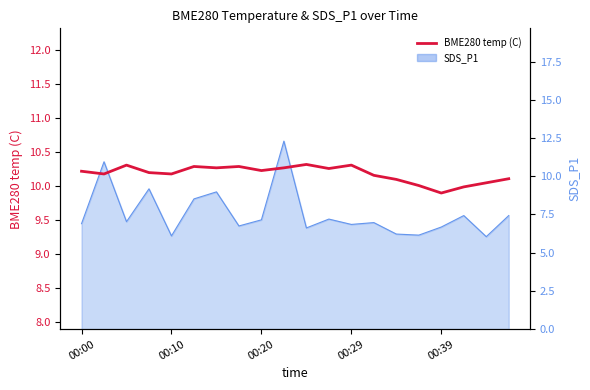

What is the difference between the maximum and minimum values?

0.4